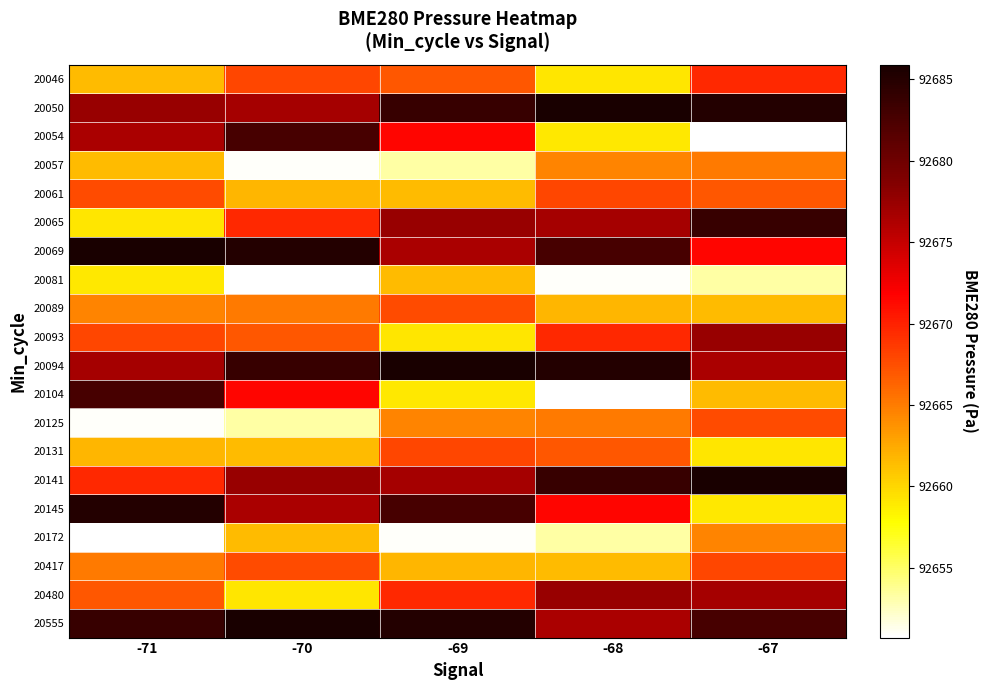

Reading left to right, what are all the values shown in this chart?

20046: -71=92661.4	-70=92668.0	-69=92667.0	-68=92659.2	-67=92669.6
20050: -71=92677.5	-70=92676.7	-69=92683.8	-68=92685.9	-67=92685.1
20054: -71=92676.5	-70=92682.6	-69=92671.6	-68=92659.1	-67=92650.7
20057: -71=92661.6	-70=92650.9	-69=92653.3	-68=92664.5	-67=92665.0
20061: -71=92667.8	-70=92661.7	-69=92661.4	-68=92668.0	-67=92667.0
20065: -71=92659.2	-70=92669.6	-69=92677.5	-68=92676.7	-67=92683.8
20069: -71=92685.9	-70=92685.1	-69=92676.5	-68=92682.6	-67=92671.6
20081: -71=92659.1	-70=92650.7	-69=92661.6	-68=92650.9	-67=92653.3
20089: -71=92664.5	-70=92665.0	-69=92667.8	-68=92661.7	-67=92661.4
20093: -71=92668.0	-70=92667.0	-69=92659.2	-68=92669.6	-67=92677.5
20094: -71=92676.7	-70=92683.8	-69=92685.9	-68=92685.1	-67=92676.5
20104: -71=92682.6	-70=92671.6	-69=92659.1	-68=92650.7	-67=92661.6
20125: -71=92650.9	-70=92653.3	-69=92664.5	-68=92665.0	-67=92667.8
20131: -71=92661.7	-70=92661.4	-69=92668.0	-68=92667.0	-67=92659.2
20141: -71=92669.6	-70=92677.5	-69=92676.7	-68=92683.8	-67=92685.9
20145: -71=92685.1	-70=92676.5	-69=92682.6	-68=92671.6	-67=92659.1
20172: -71=92650.7	-70=92661.6	-69=92650.9	-68=92653.3	-67=92664.5
20417: -71=92665.0	-70=92667.8	-69=92661.7	-68=92661.4	-67=92668.0
20480: -71=92667.0	-70=92659.2	-69=92669.6	-68=92677.5	-67=92676.7
20555: -71=92683.8	-70=92685.9	-69=92685.1	-68=92676.5	-67=92682.6